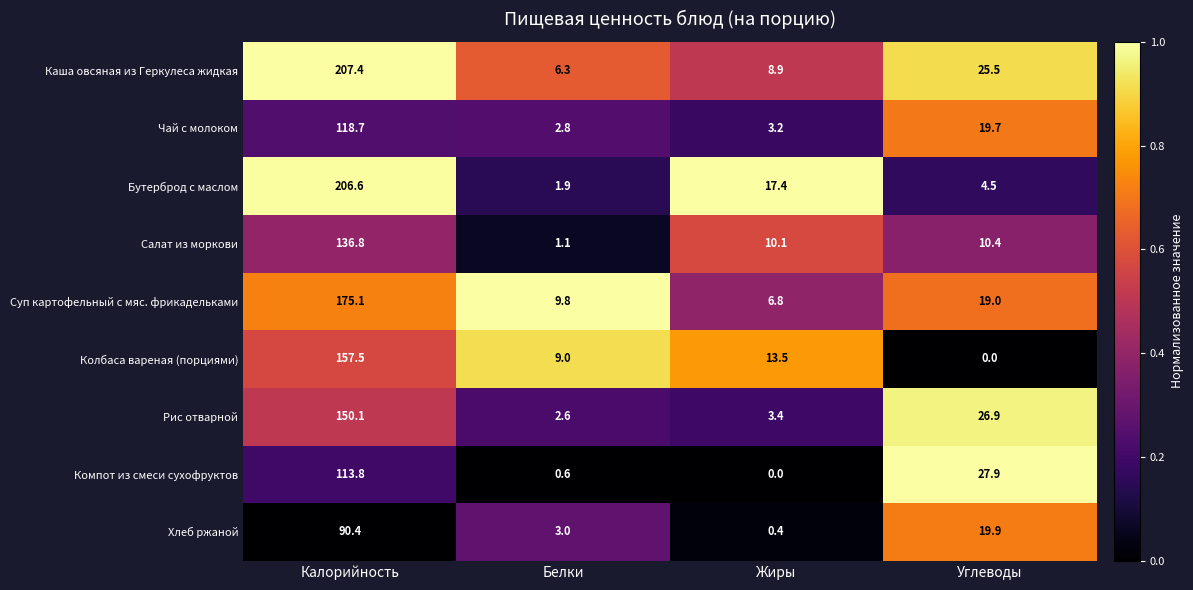

What is the difference between the maximum and minimum values in the Бутерброд с маслом series?

204.7